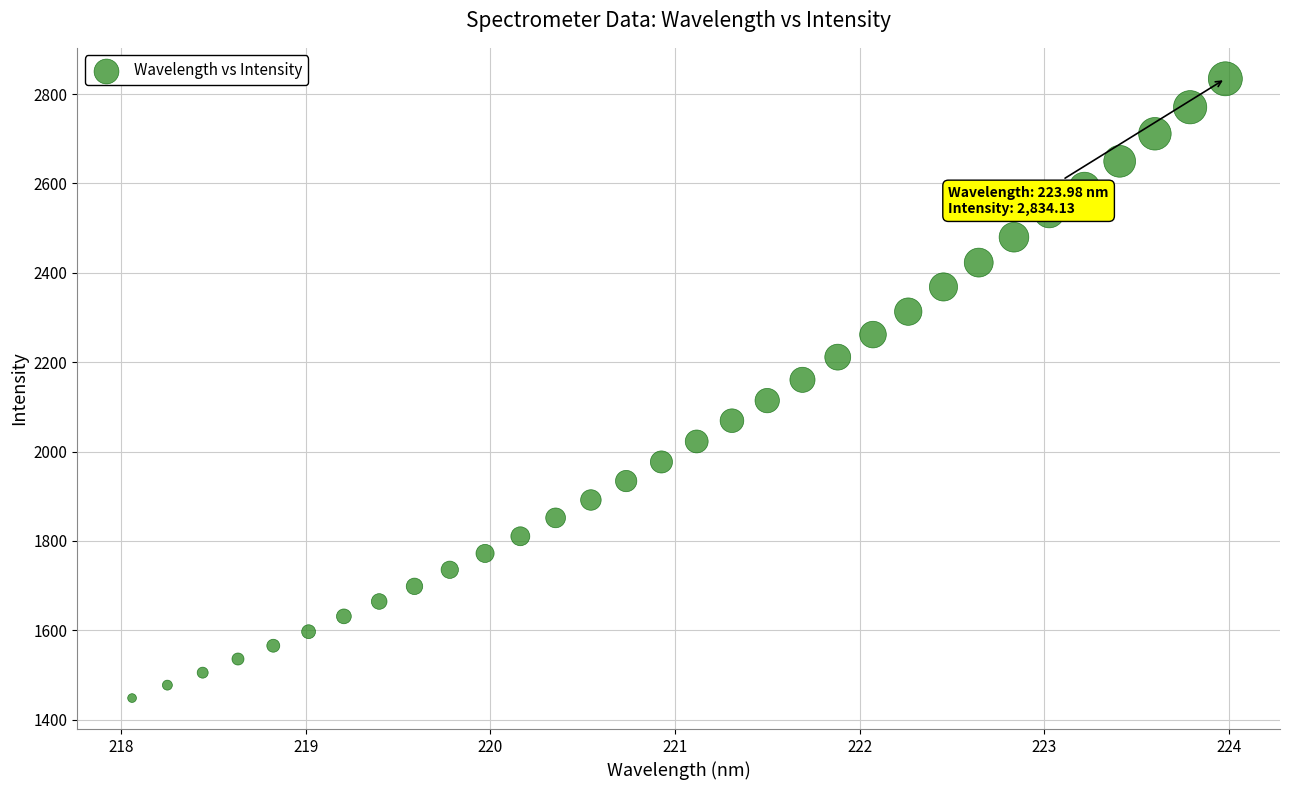

What is the range of Y values (max minus min)?

1385.8